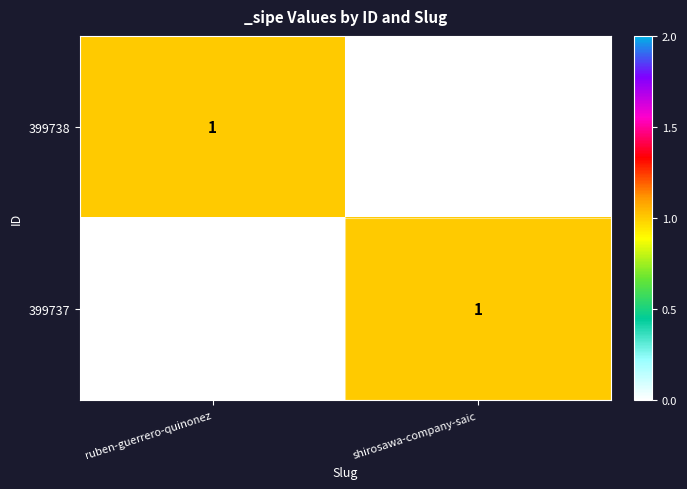

At which label does 399738 reach its minimum?

shirosawa-company-saic